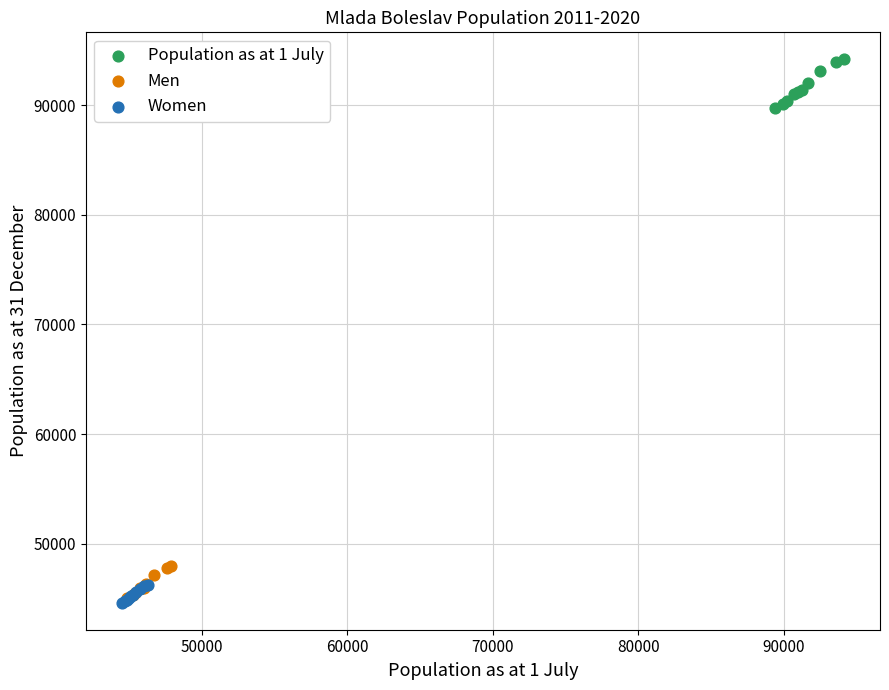

Which series contains the highest Y value?

Population as at 1 July